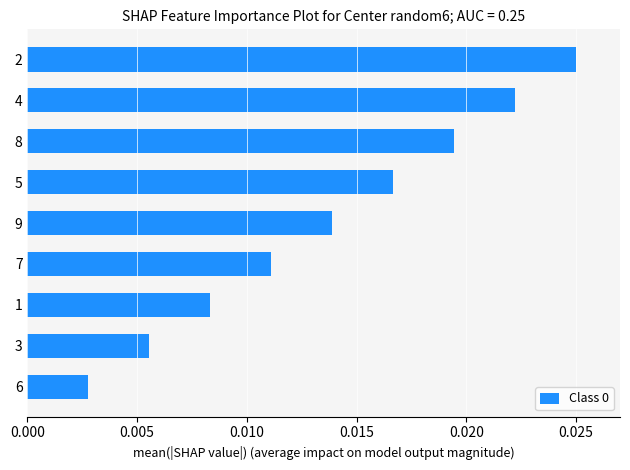

At which label is the value closest to 0?

6